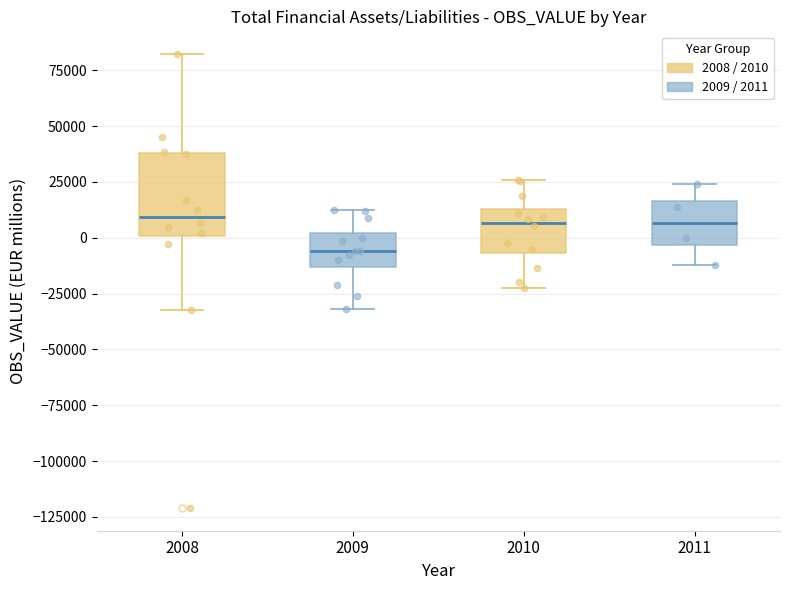

Which box is the tallest, from its lower edge to its upper edge?

2008